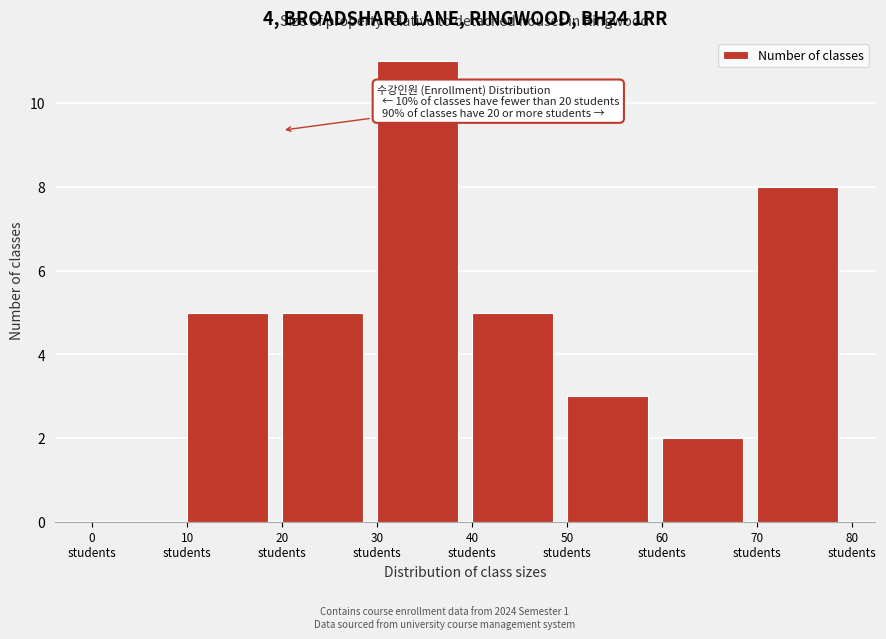

Which range on the x-axis has the tallest bar?

30 to 40